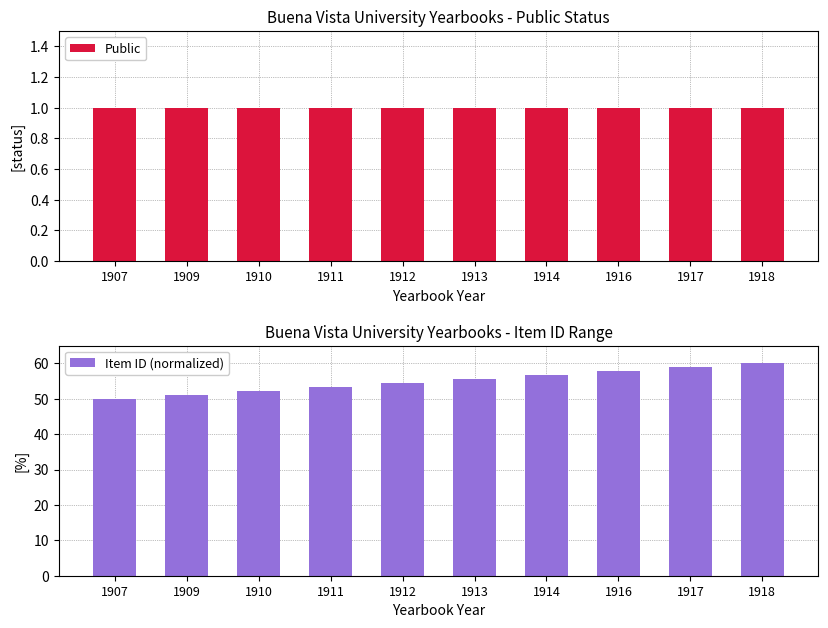

Reading right to left, extract all data points from this chart.

Public: 1.0	1.0	1.0	1.0	1.0	1.0	1.0	1.0	1.0	1.0
Item ID (normalized): 60.0	58.9	57.8	56.7	55.6	54.4	53.3	52.2	51.1	50.0